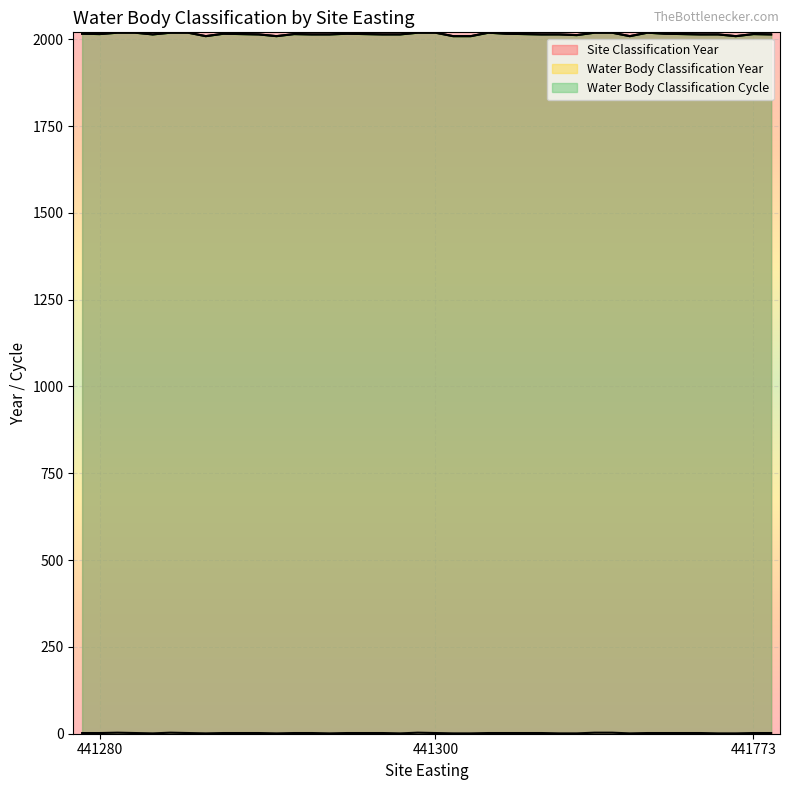

What is the difference between the second highest and second lowest values in the Water Body Classification Cycle series?

2